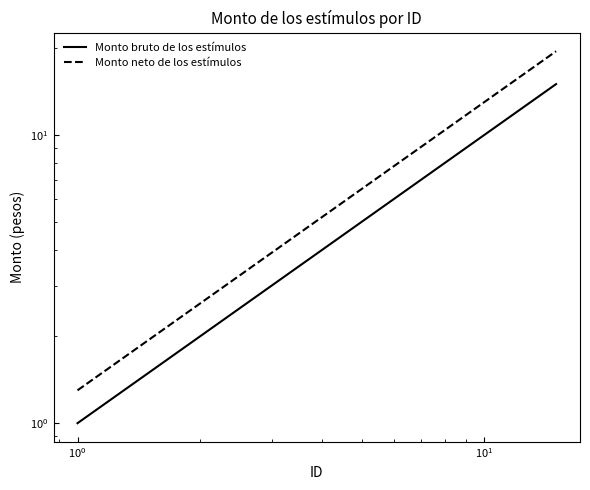

What is the difference between the second highest and minimum values in the Monto bruto de los estímulos series?

13.0